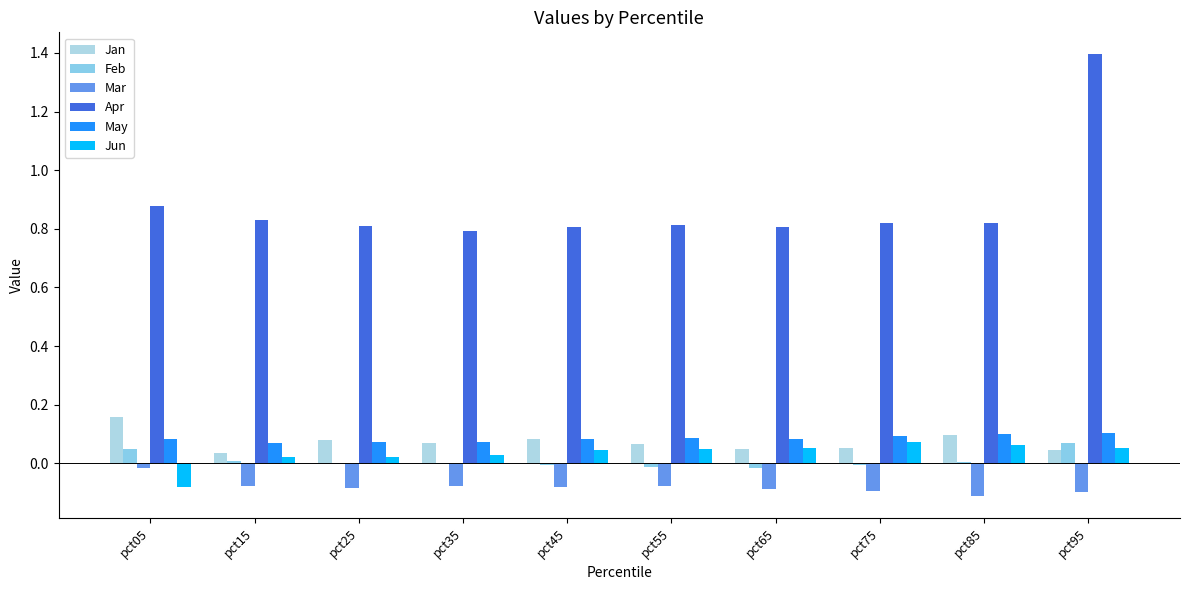

What is the approximate value of Apr at pct85?

0.8